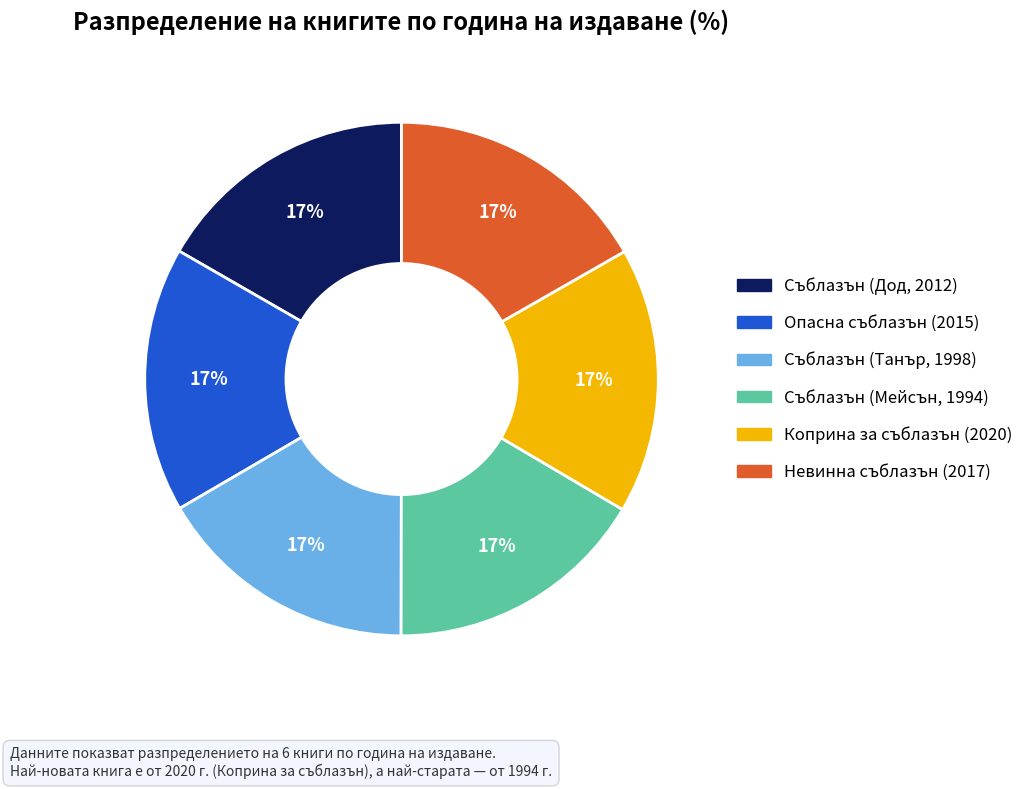

To the nearest percent, what percentage of the pie is Съблазън (Мейсън, 1994)?

17%